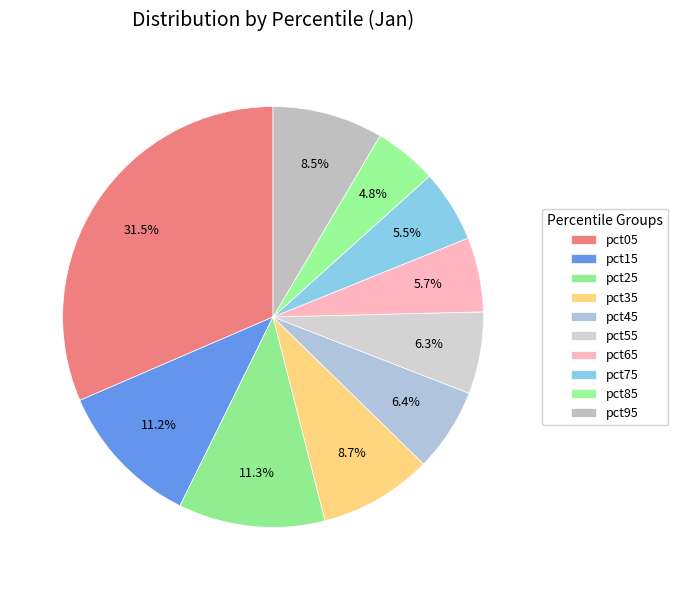

Is it true that pct85 is 5% of the pie?

True